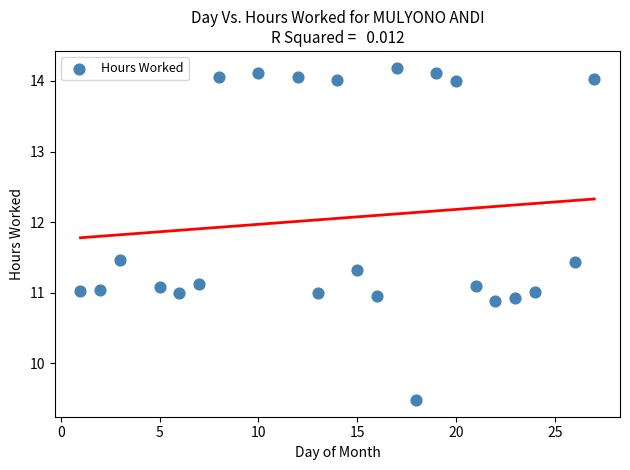

What is the range of X values (max minus min)?

26.0